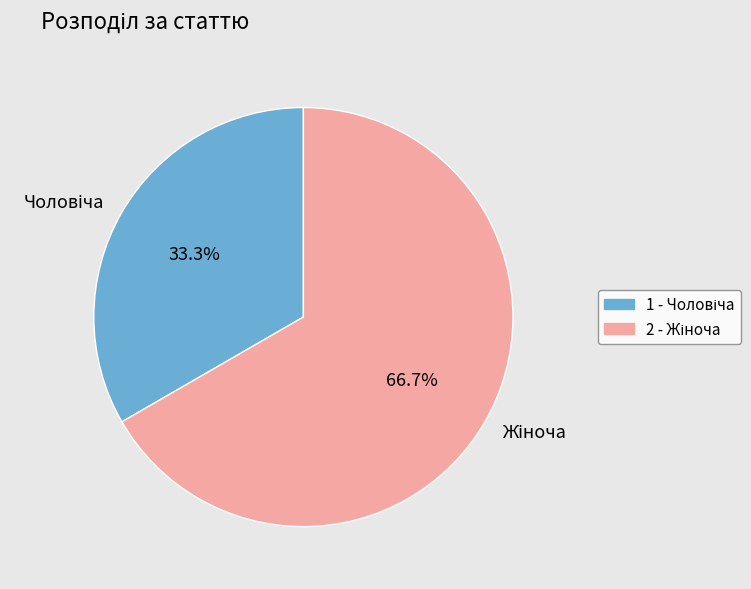

To the nearest percent, what is the difference between the largest and smallest slice percentages?

33%